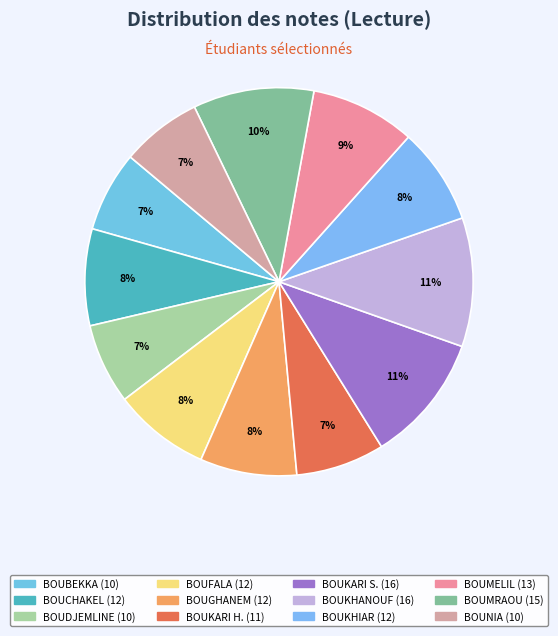

How many slices are in this pie chart?

12